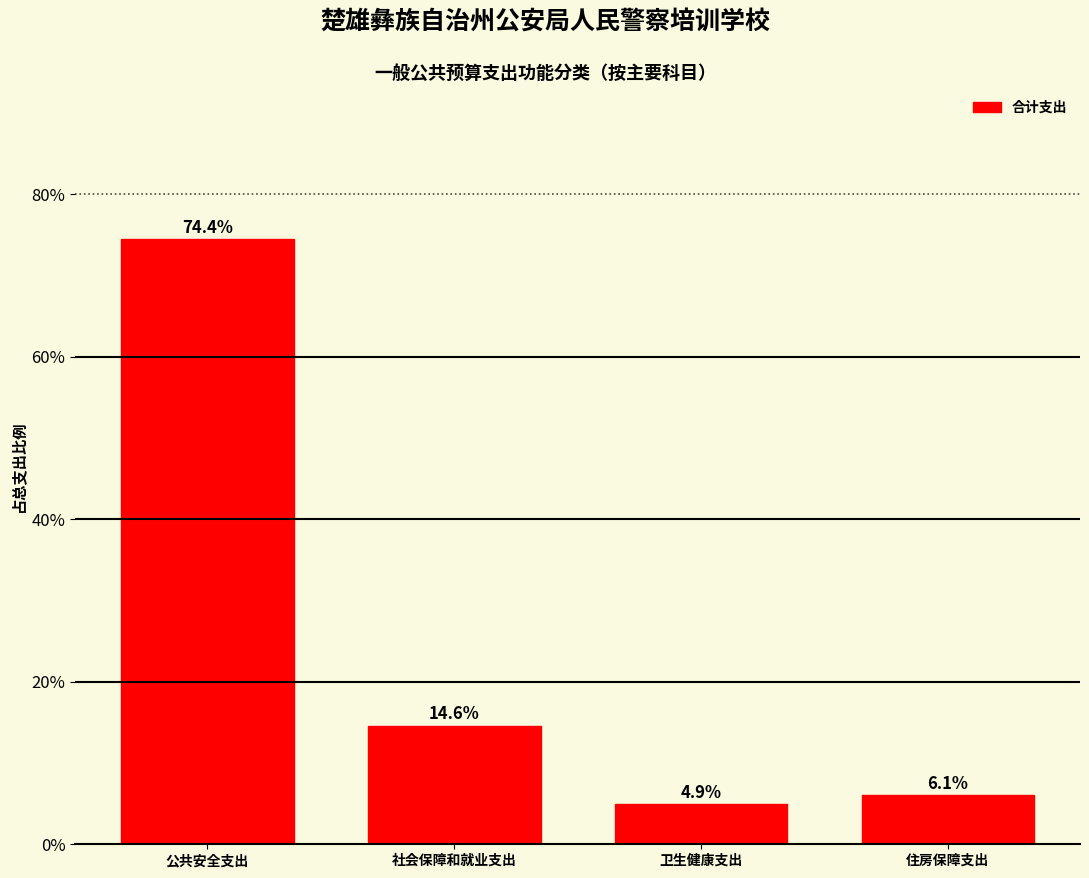

Reading right to left, extract all data points from this chart.

6.1	4.9	14.6	74.4